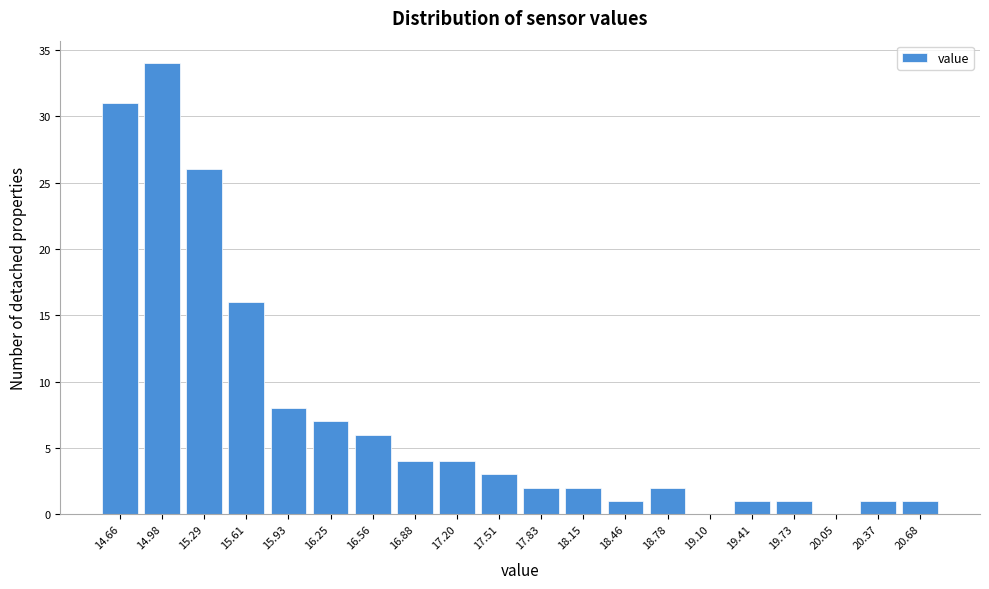

Reading right to left, what are all the values shown in this chart?

20.68=1	20.37=1	20.05=0	19.73=1	19.41=1	19.10=0	18.78=2	18.46=1	18.15=2	17.83=2	17.51=3	17.20=4	16.88=4	16.56=6	16.25=7	15.93=8	15.61=16	15.29=26	14.98=34	14.66=31